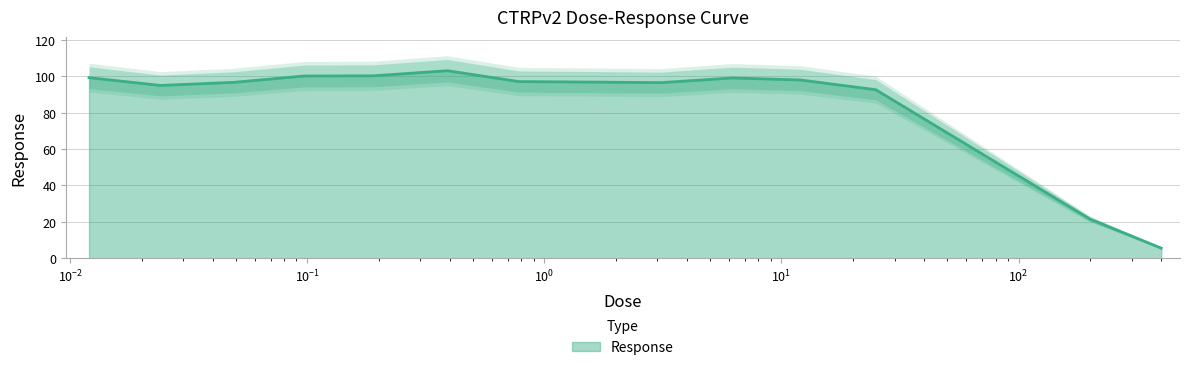

Count the number of categories in the chart.

14